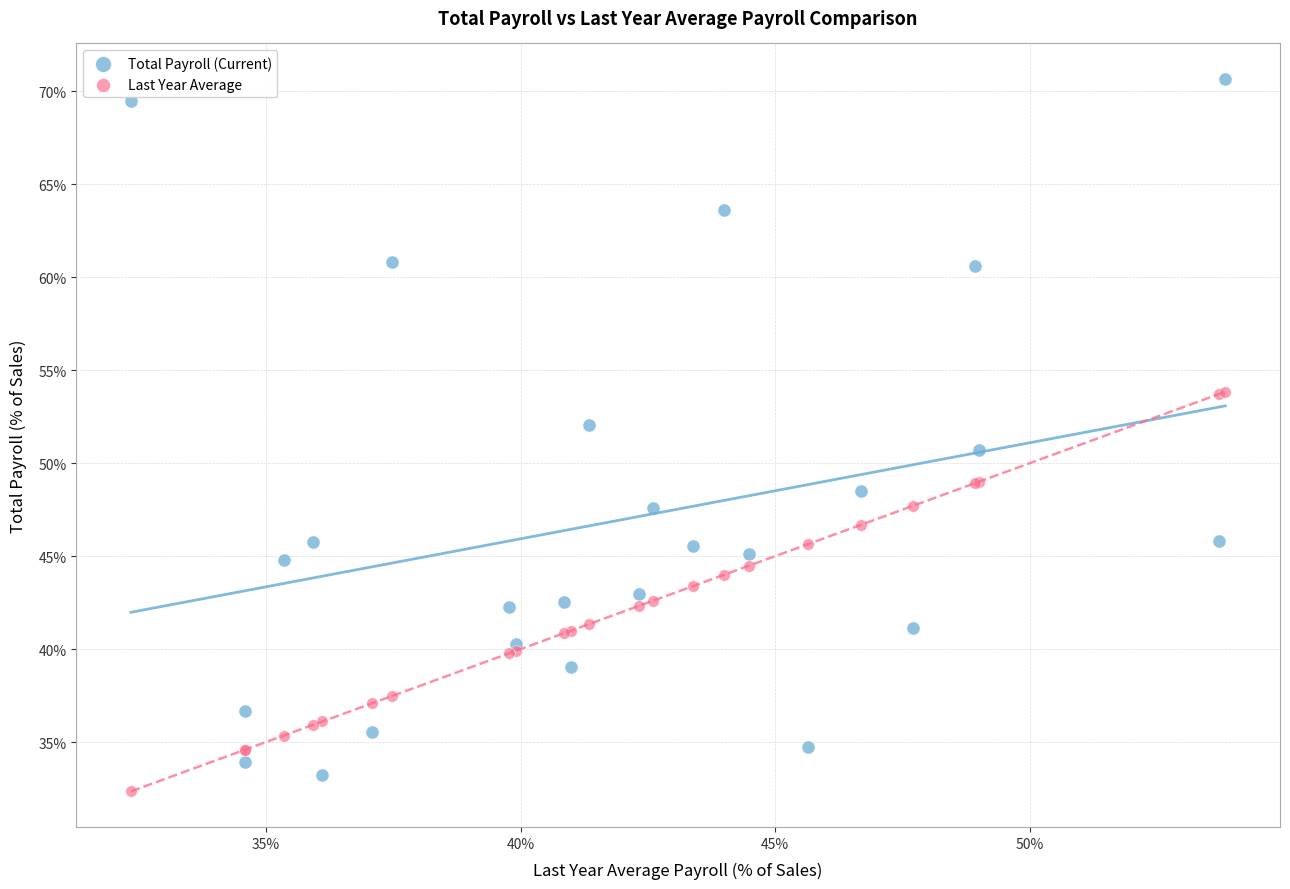

Which series has the largest Y range (max minus min)?

Total Payroll (Current)